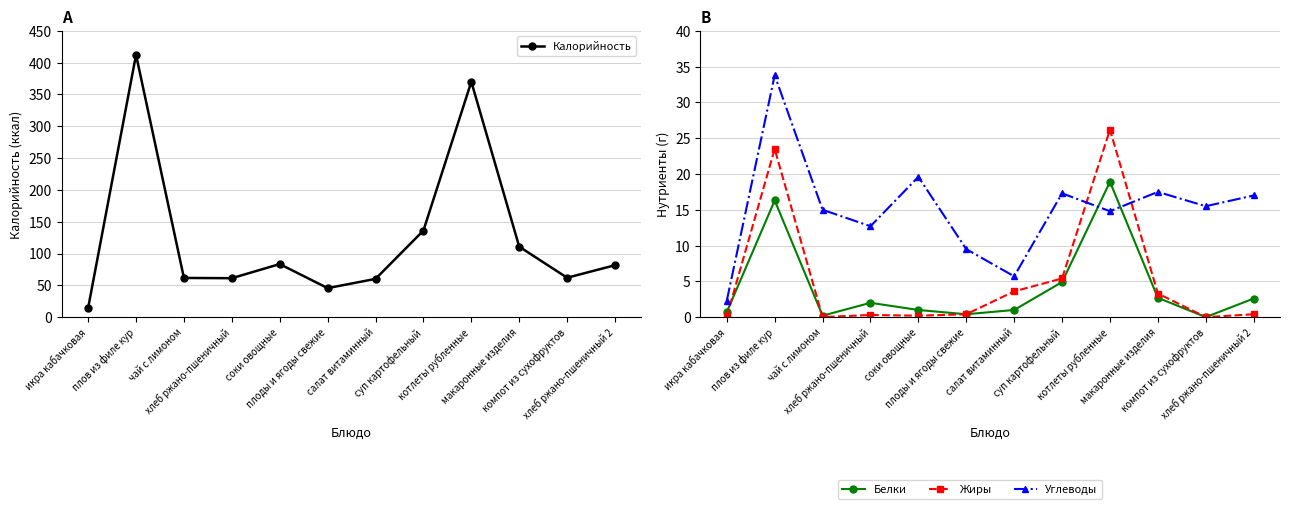

What are all the series names shown in the legend?

Калорийность, Белки, Жиры, Углеводы